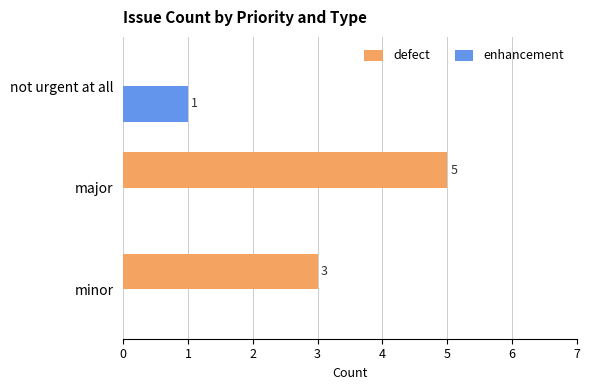

True or false: defect has a value of 5 at major.

True